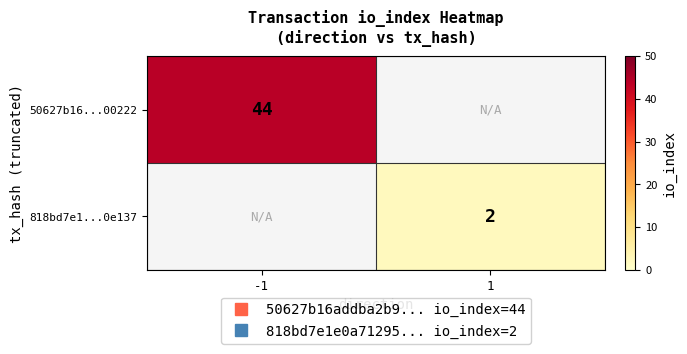

What is the greatest value displayed?

44.0